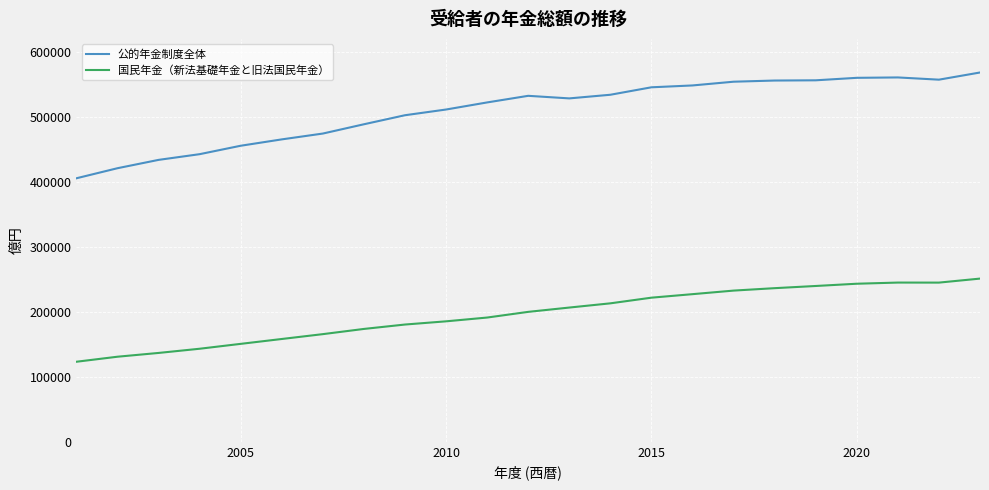

How many series are shown in this chart?

2